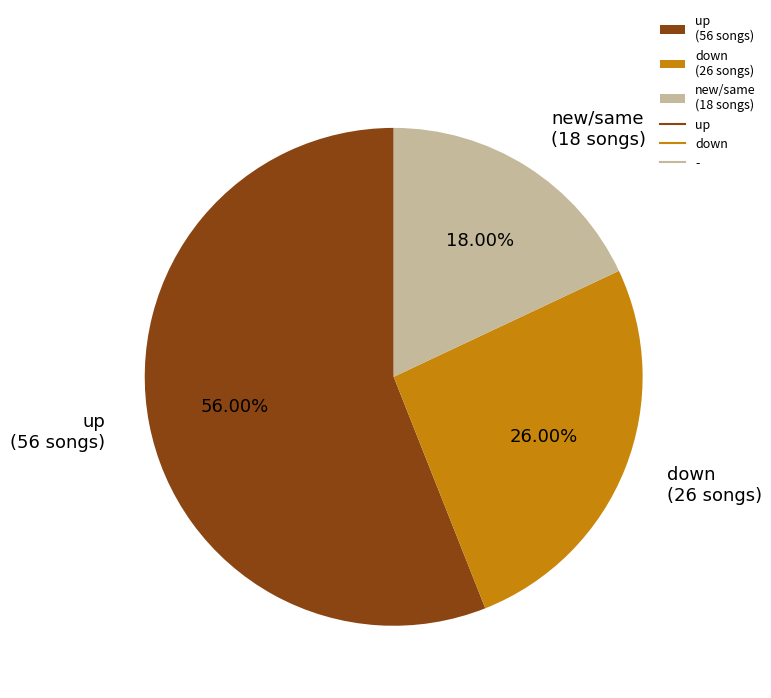

Is the sum of up (56 songs) and new/same (18 songs) greater than half?

Yes